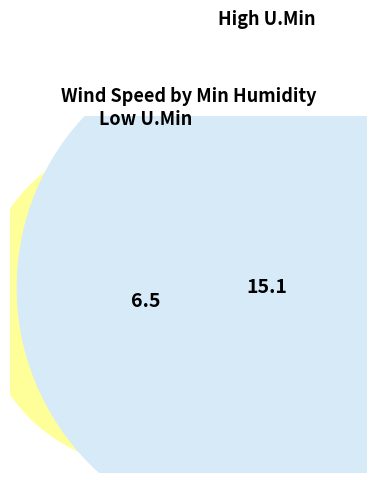

The 36 slice represents 14% of the pie. True or false?

False